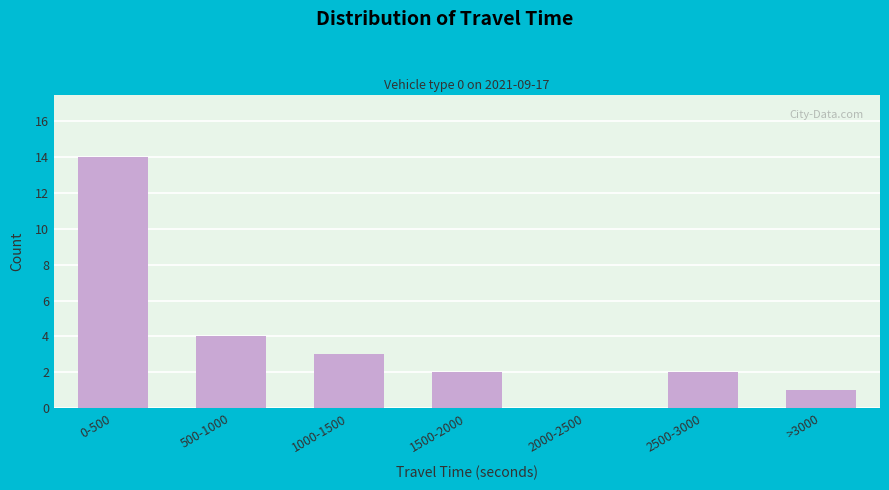

Reading left to right, list all the values displayed in this chart.

0-500=14	500-1000=4	1000-1500=3	1500-2000=2	2000-2500=0	2500-3000=2	>3000=1